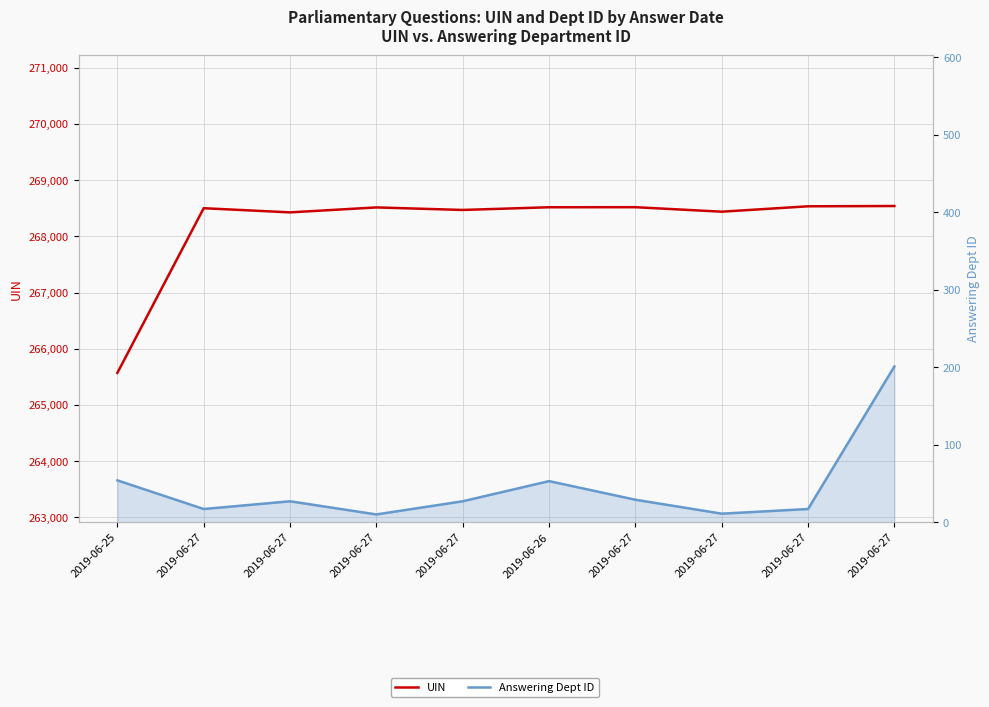

Reading left to right, transcribe all the data shown in this chart.

UIN: 265571	268500	268426	268514	268469	268517	268518	268438	268534	268539
Answering Dept ID: 54	17	27	10	27	53	29	11	17	201